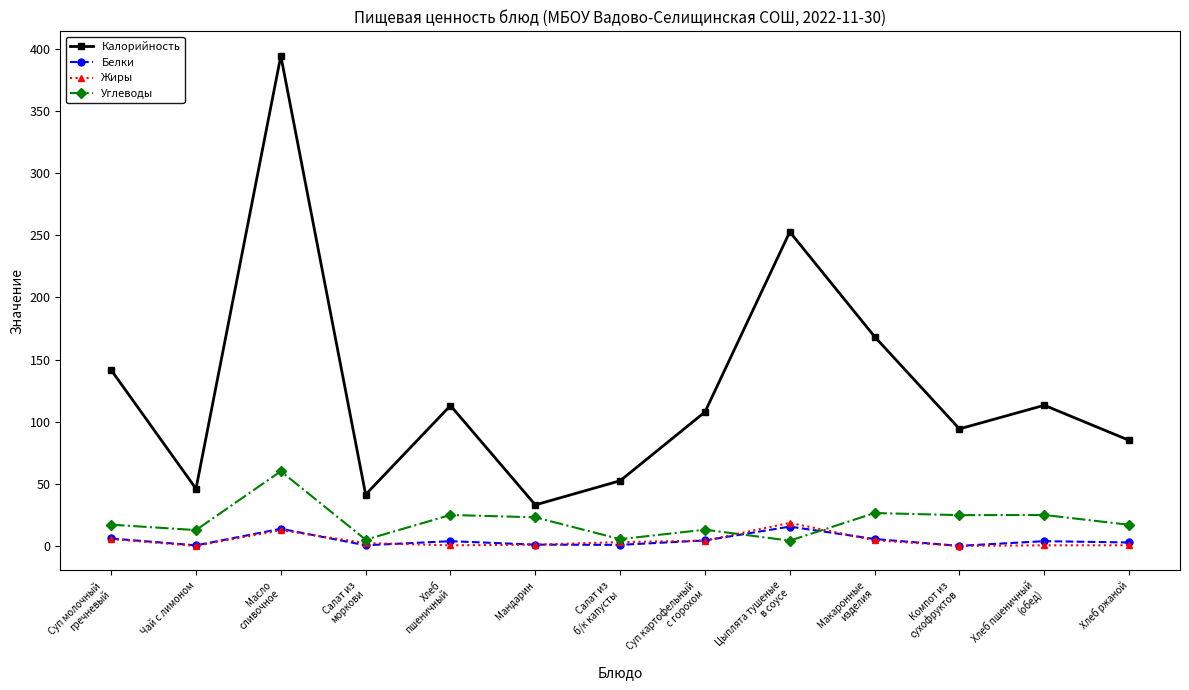

Which series has the largest total across all categories?

Калорийность